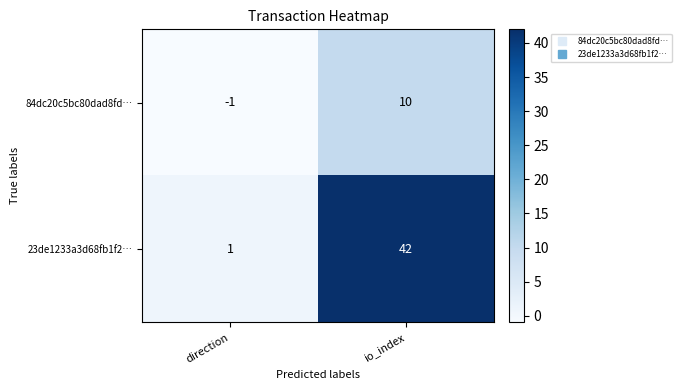

At which category is the sum across all series the highest?

io_index